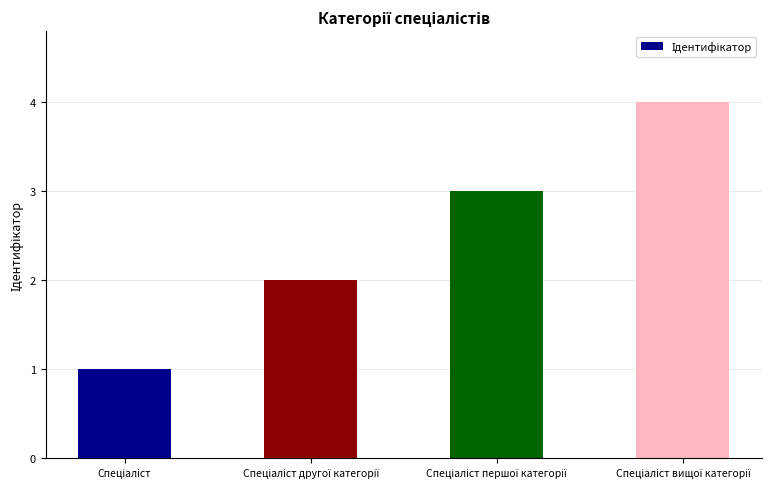

Reading left to right, extract all data points from this chart.

1	2	3	4